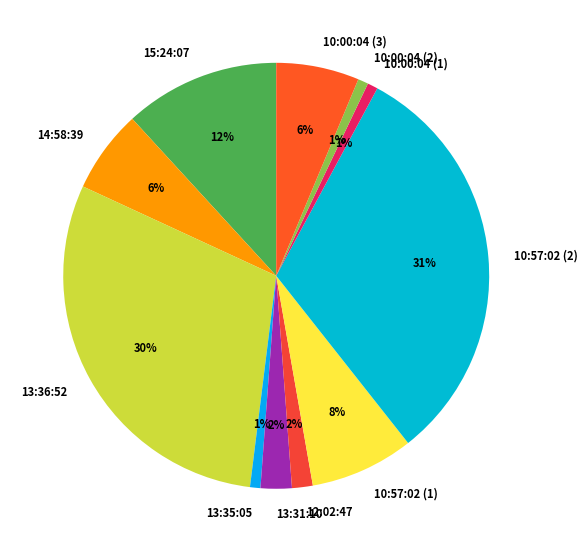

To the nearest percent, what portion does 15:24:07 represent?

12%